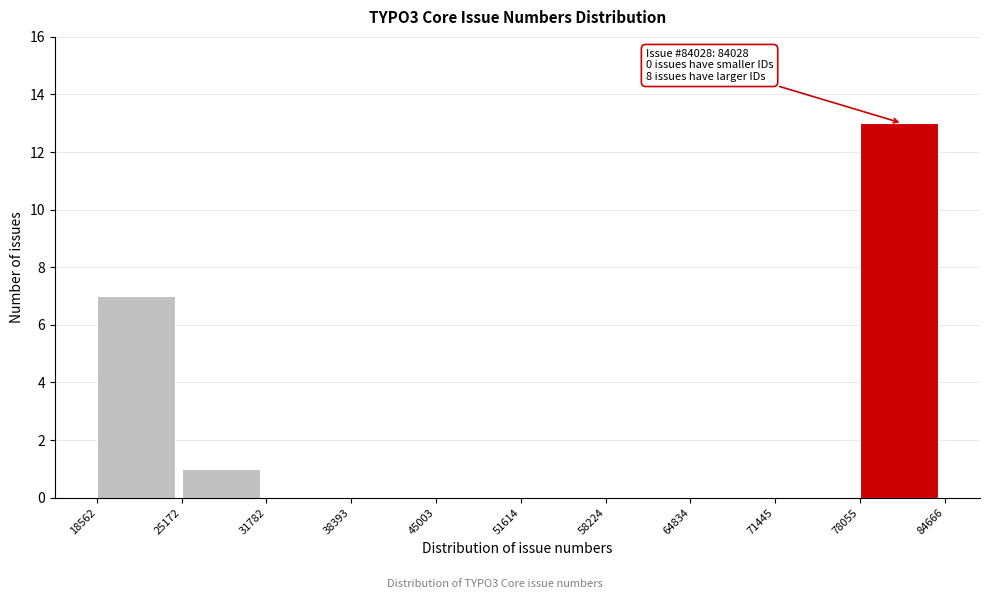

Which range on the x-axis has the tallest bar?

78055 to 84666